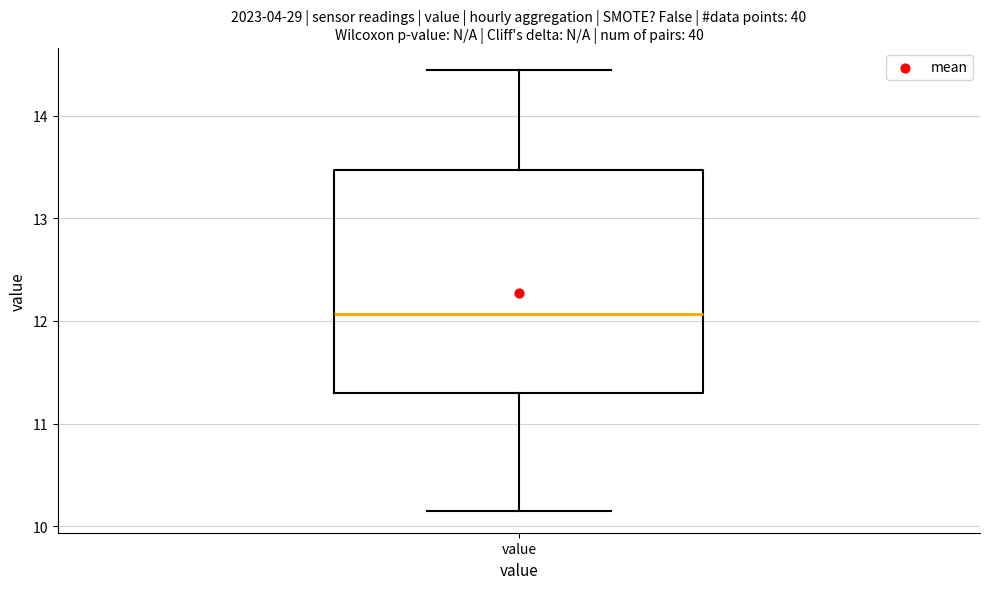

Read this box plot against the y-axis: the position of the median line, the range covered by the box, and the ends of both whiskers. The values are not printed on the chart, so give them approximately, as read against the axis.

median 12.1, box 11.3 to 13.5, whiskers 10.2 to 14.5